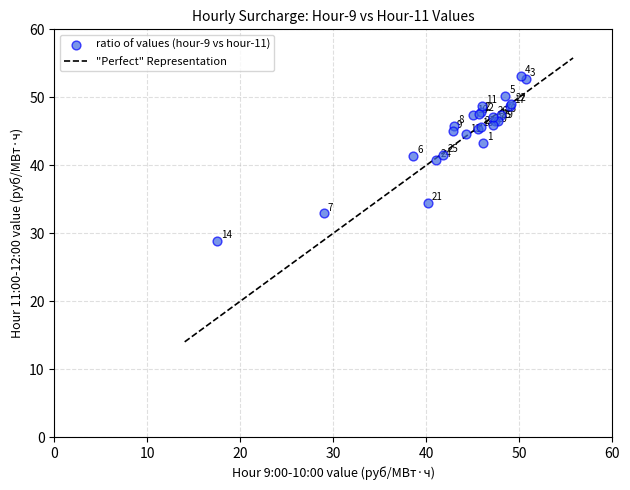

What Y value in the scatter plot is closest to 40?

40.8